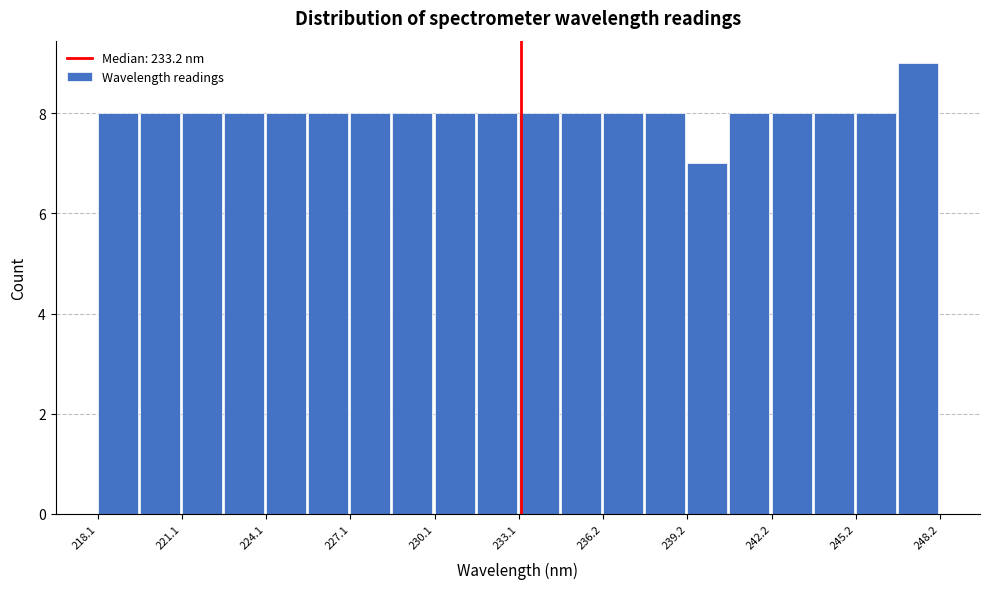

Read against the x-axis, roughly where is the centre of the tallest bar?

247.5